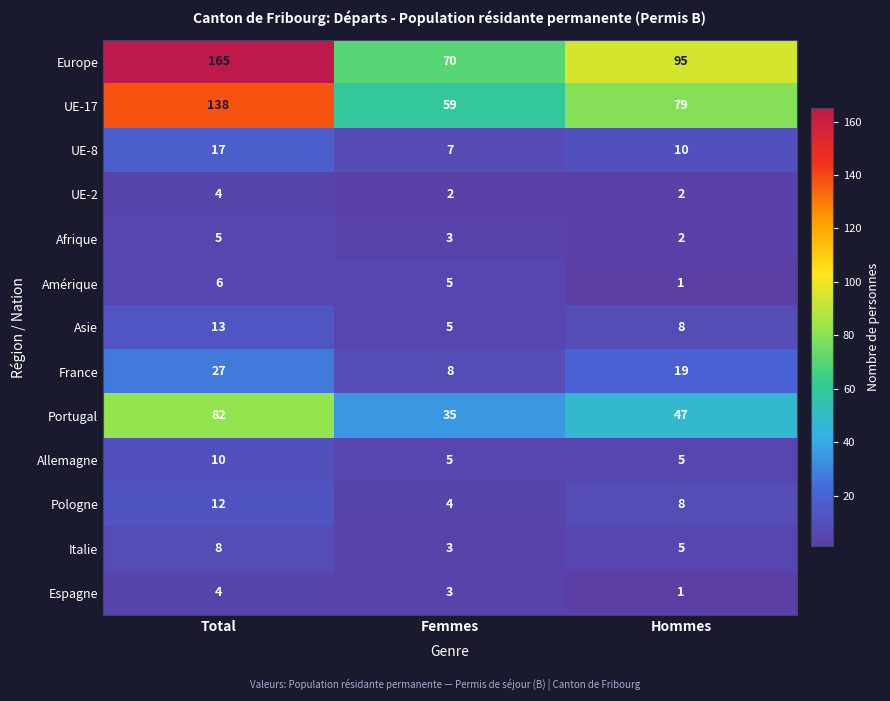

What is the sum of the Pologne values at Hommes and Total?

20